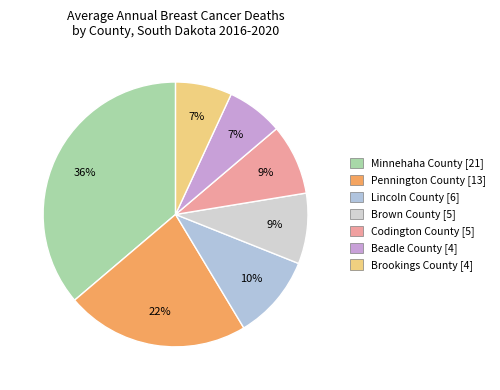

How many segments does this pie chart have?

7